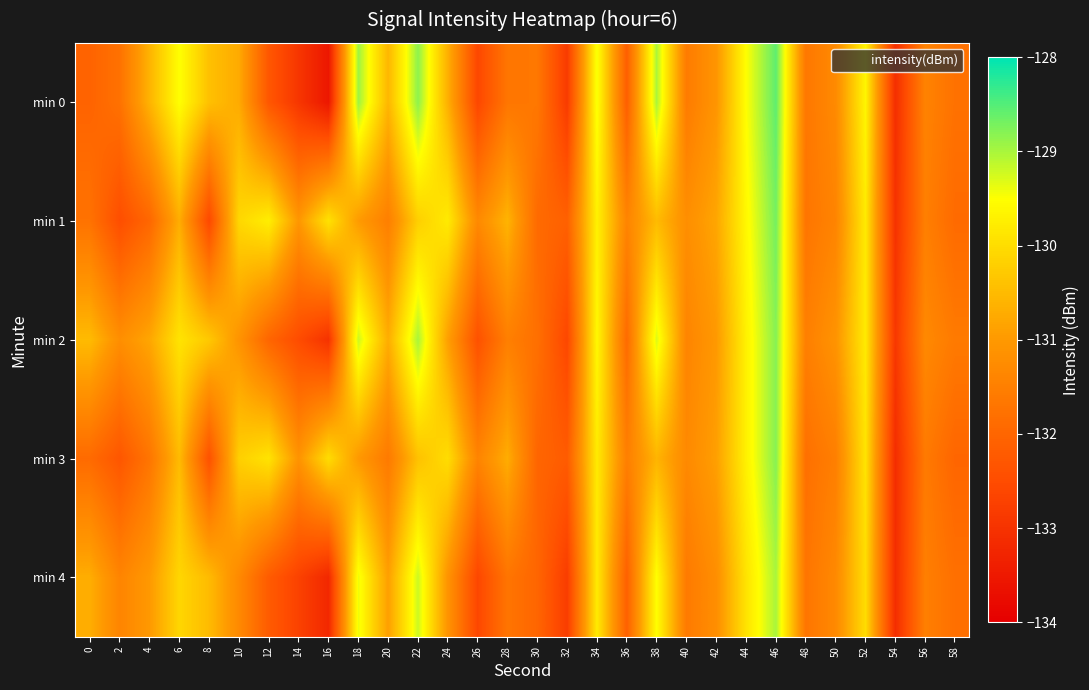

What is the greatest value displayed?

-128.6